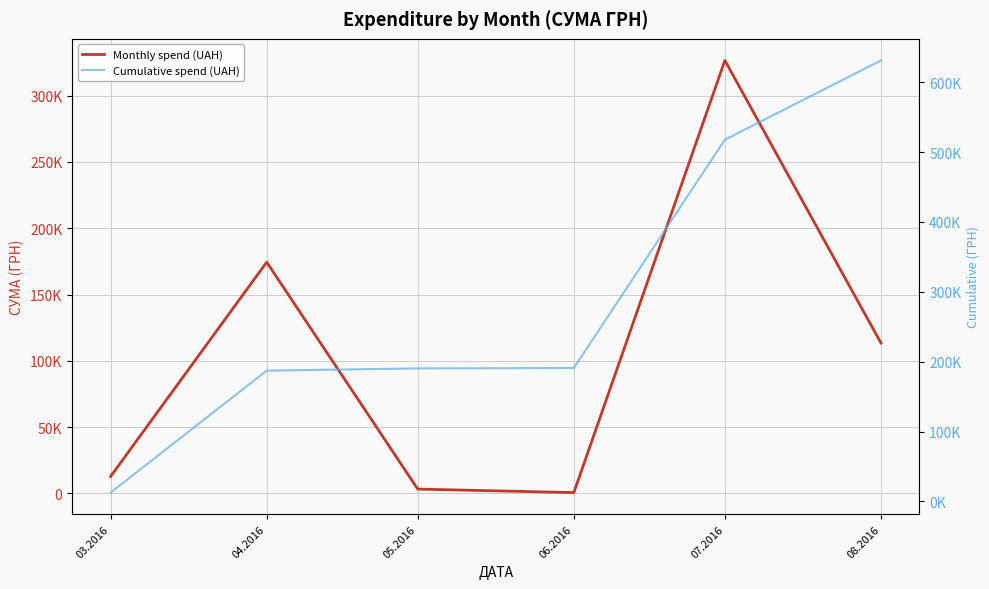

What is the approximate value of Cumulative spend (UAH) at 06.2016?

191007.0